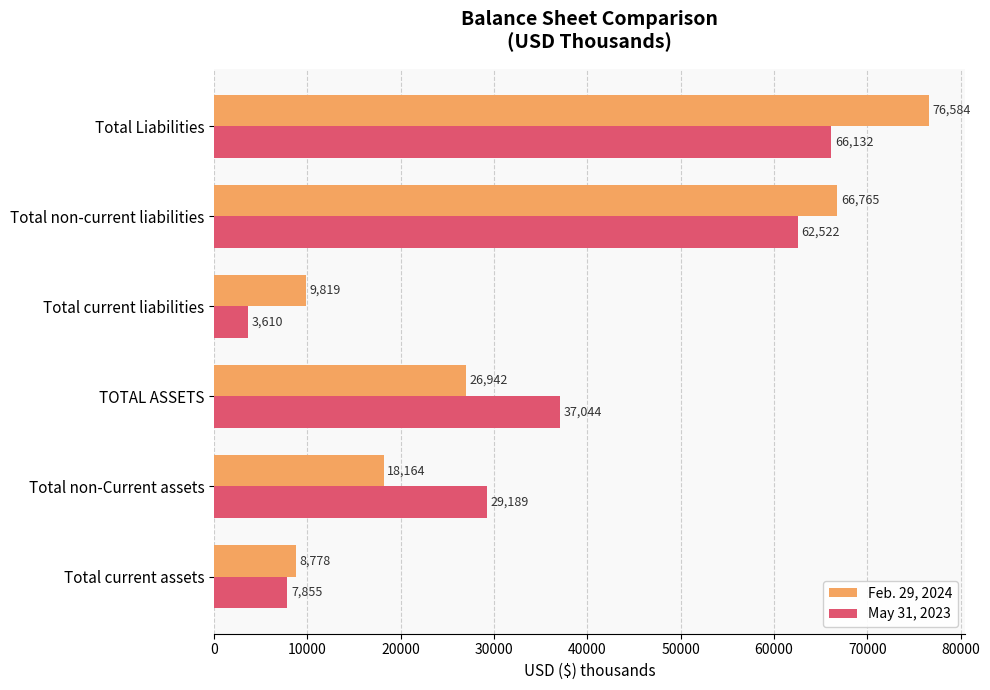

List the series in order of their overall mean, highest first.

Feb. 29, 2024, May 31, 2023